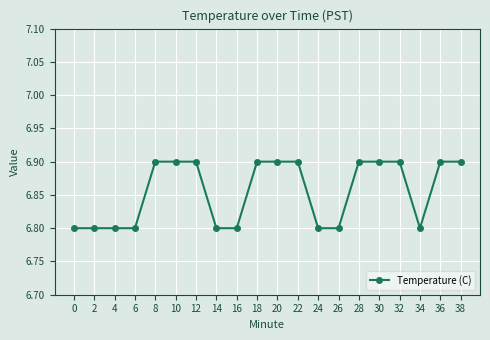

What is the greatest value displayed?

6.9